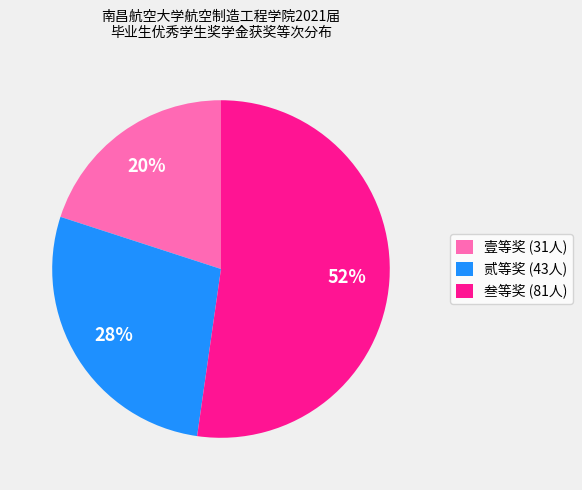

Which category has the biggest portion of the pie?

叁等奖 (81人)